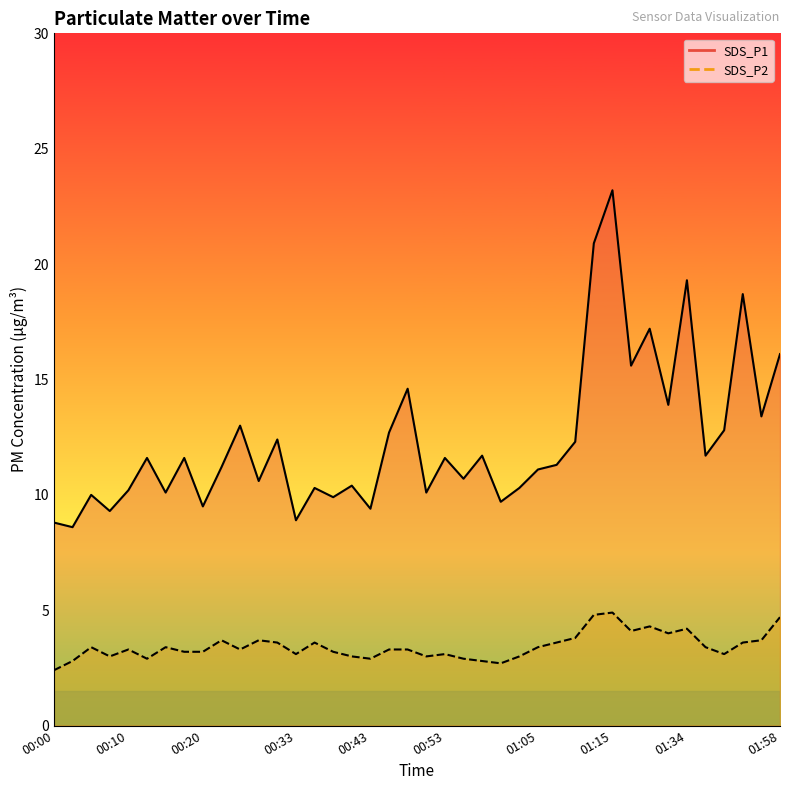

Reading left to right, what are all the values shown in this chart?

SDS_P1: 00:00=8.8	00:03=8.6	00:05=10.0	00:08=9.3	00:10=10.2	00:13=11.6	00:15=10.1	00:18=11.6	00:20=9.5	00:23=11.2	00:25=13.0	00:28=10.6	00:30=12.4	00:33=8.9	00:35=10.3	00:38=9.9	00:40=10.4	00:43=9.4	00:45=12.7	00:48=14.6	00:50=10.1	00:53=11.6	00:55=10.7	00:58=11.7	01:00=9.7	01:03=10.3	01:05=11.1	01:08=11.3	01:10=12.3	01:13=20.9	01:15=23.2	01:18=15.6	01:21=17.2	01:23=13.9	01:34=19.3	01:36=11.7	01:39=12.8	01:46=18.7	01:49=13.4	01:58=16.1
SDS_P2: 00:00=2.4	00:03=2.8	00:05=3.4	00:08=3.0	00:10=3.3	00:13=2.9	00:15=3.4	00:18=3.2	00:20=3.2	00:23=3.7	00:25=3.3	00:28=3.7	00:30=3.6	00:33=3.1	00:35=3.6	00:38=3.2	00:40=3.0	00:43=2.9	00:45=3.3	00:48=3.3	00:50=3.0	00:53=3.1	00:55=2.9	00:58=2.8	01:00=2.7	01:03=3.0	01:05=3.4	01:08=3.6	01:10=3.8	01:13=4.8	01:15=4.9	01:18=4.1	01:21=4.3	01:23=4.0	01:34=4.2	01:36=3.4	01:39=3.1	01:46=3.6	01:49=3.7	01:58=4.7